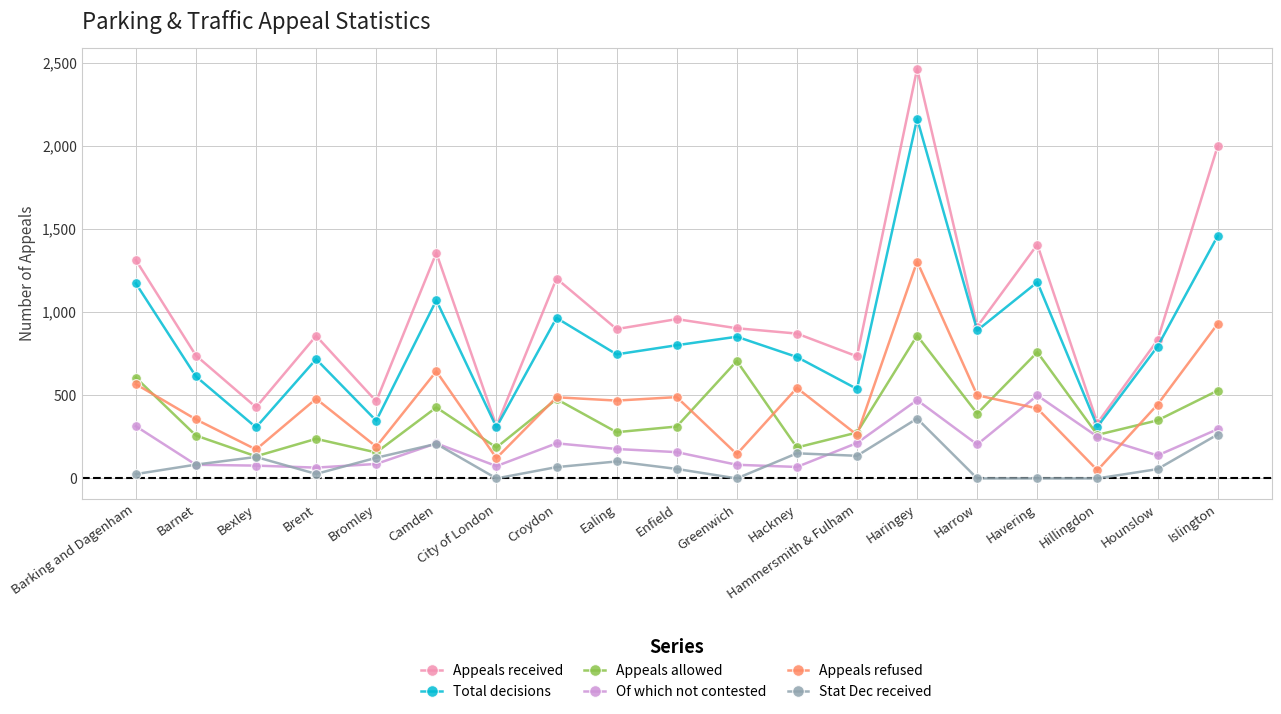

Rank the series by their maximum value, from highest to lowest.

Appeals received, Total decisions, Appeals refused, Appeals allowed, Of which not contested, Stat Dec received